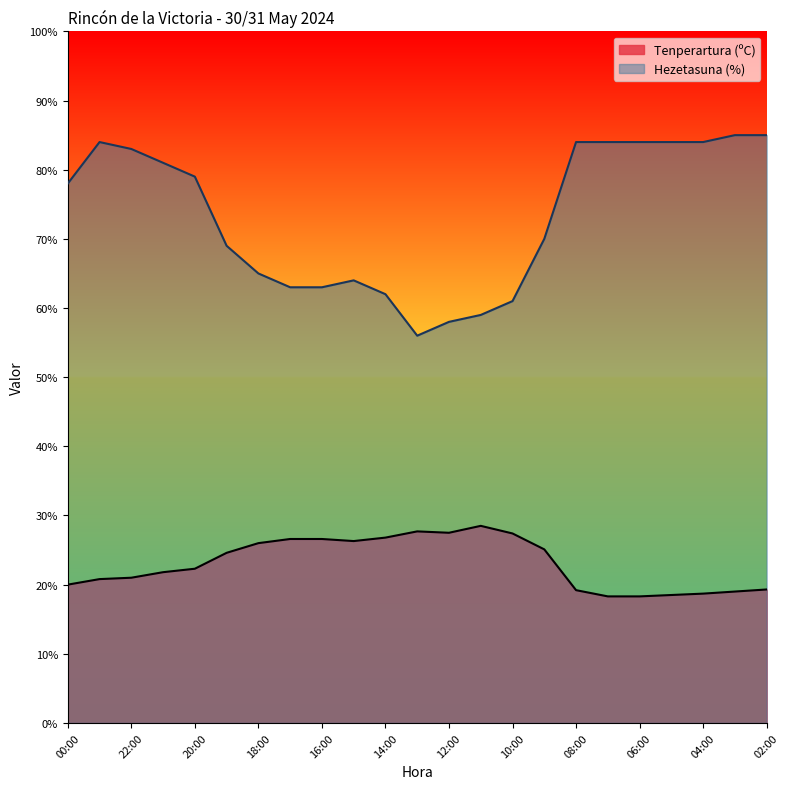

True or false: Tenperartura (ºC) and Hezetasuna (%) cross at least once.

False